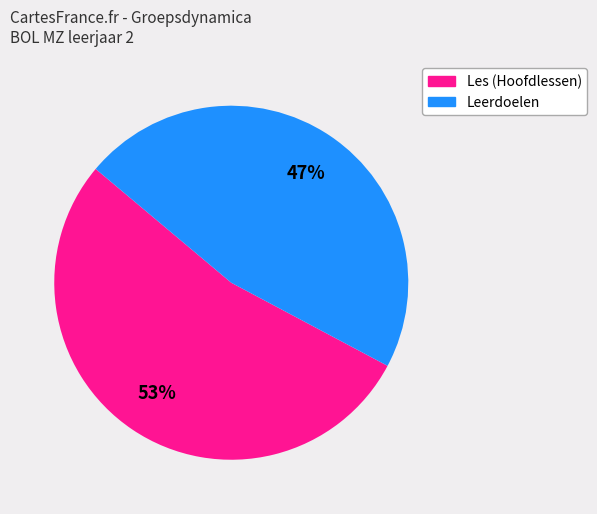

To the nearest percent, what is the average slice percentage?

50%